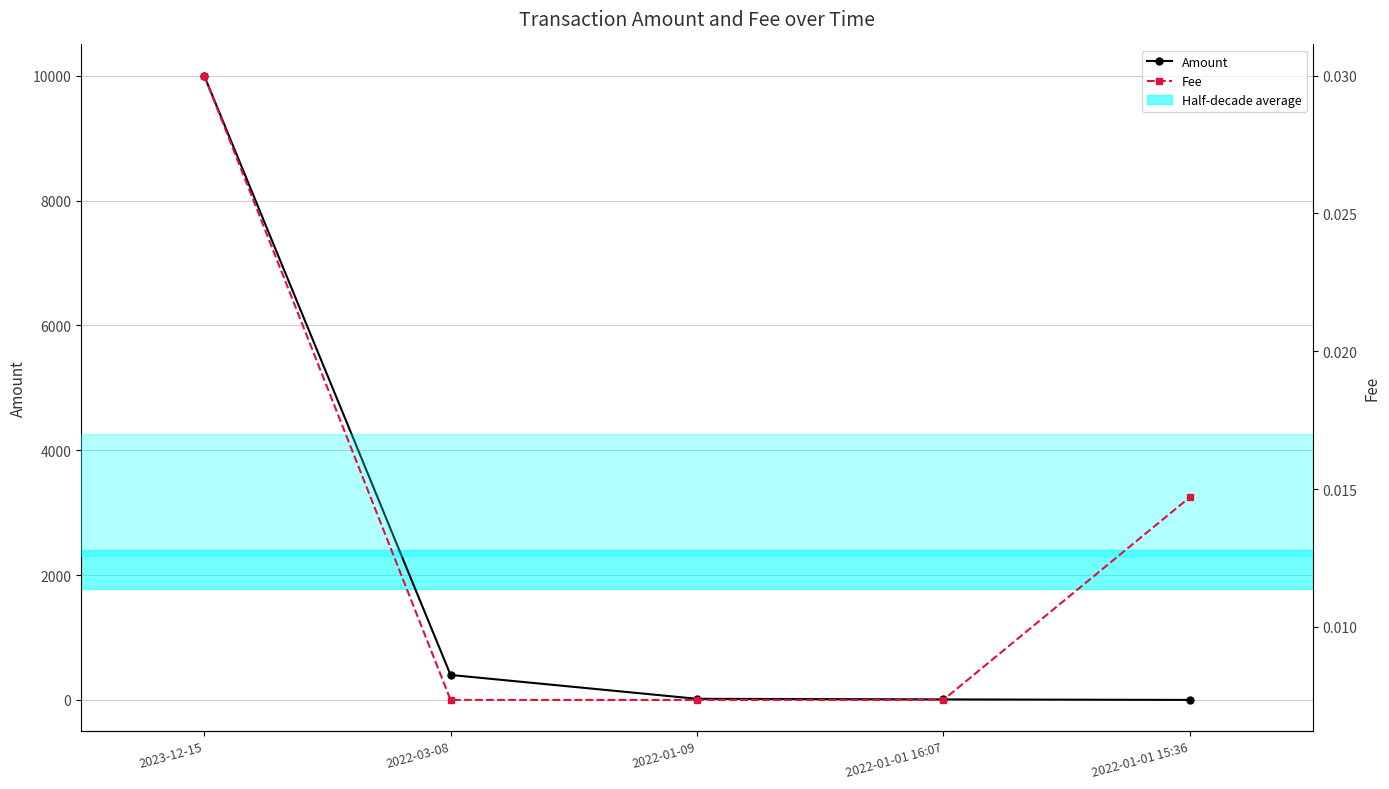

What is the difference between the maximum and minimum values in the Amount series?

10000.0